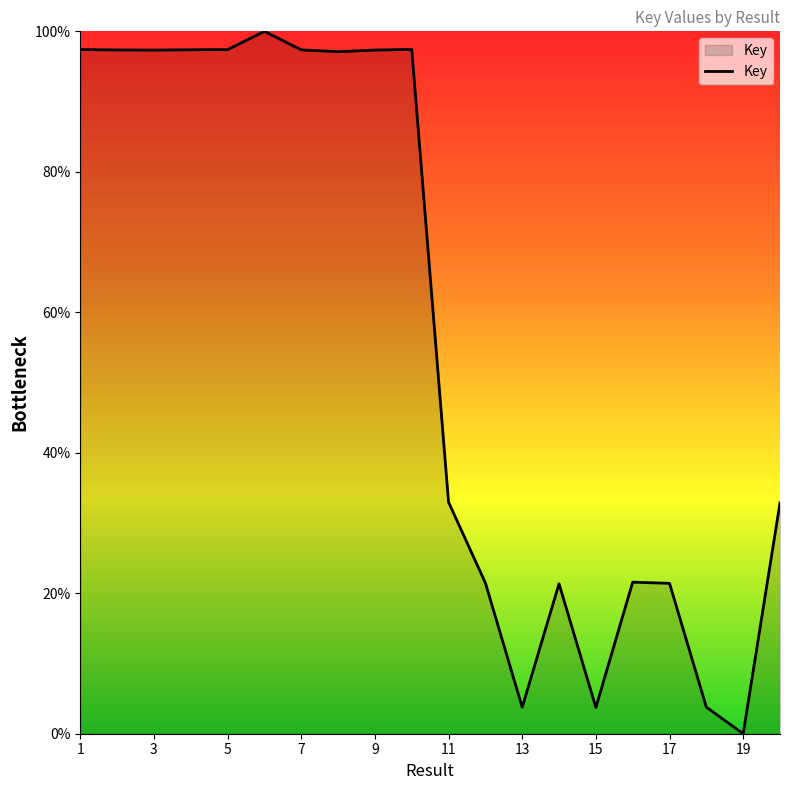

What is the difference between the maximum and minimum values?

100.0